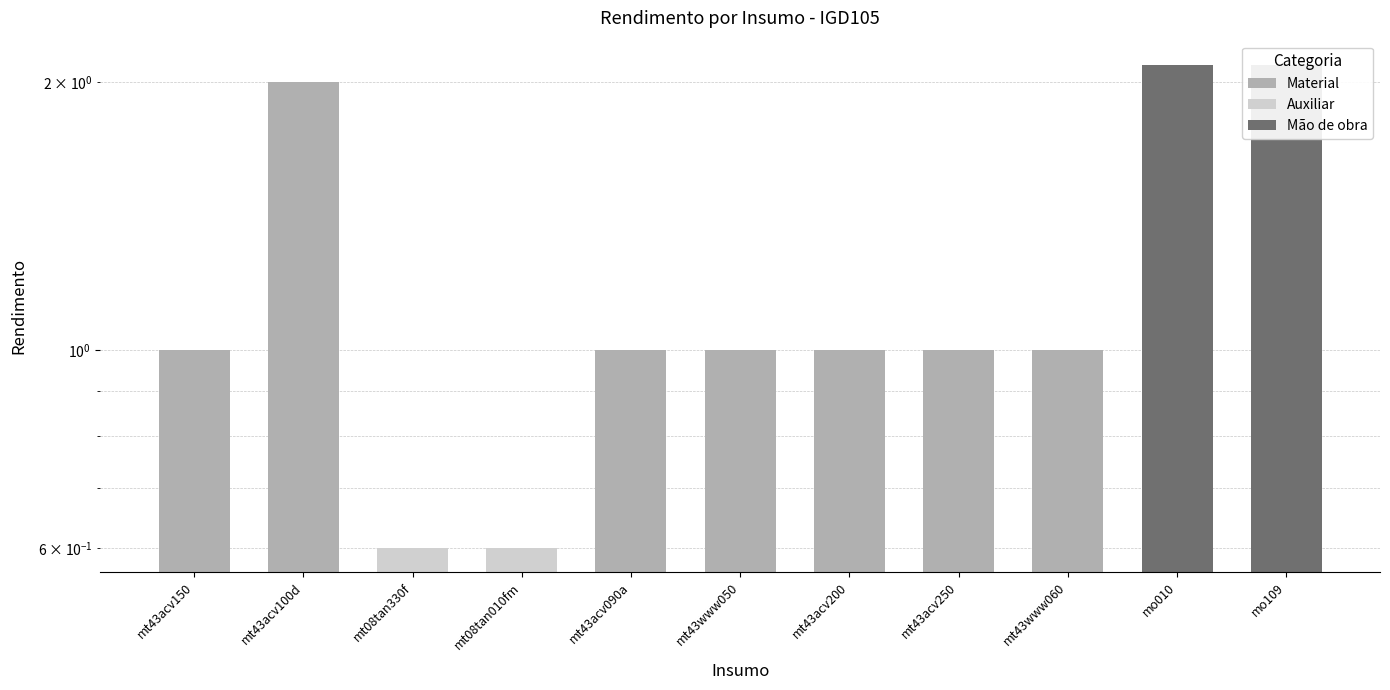

What is the label of the 9th bar from the left?

mt43www060